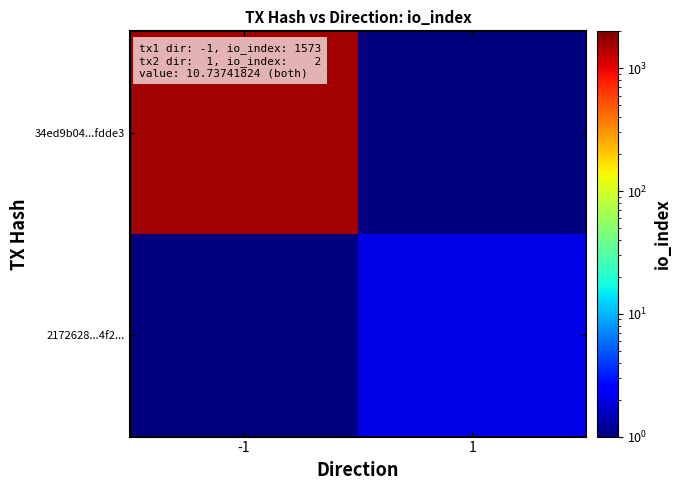

What is the smallest value displayed?

0.1